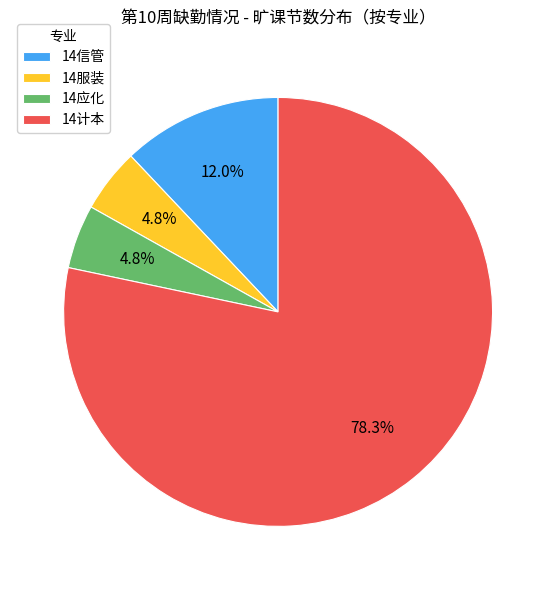

What percentage is NOT represented by 14应化?

95.2%